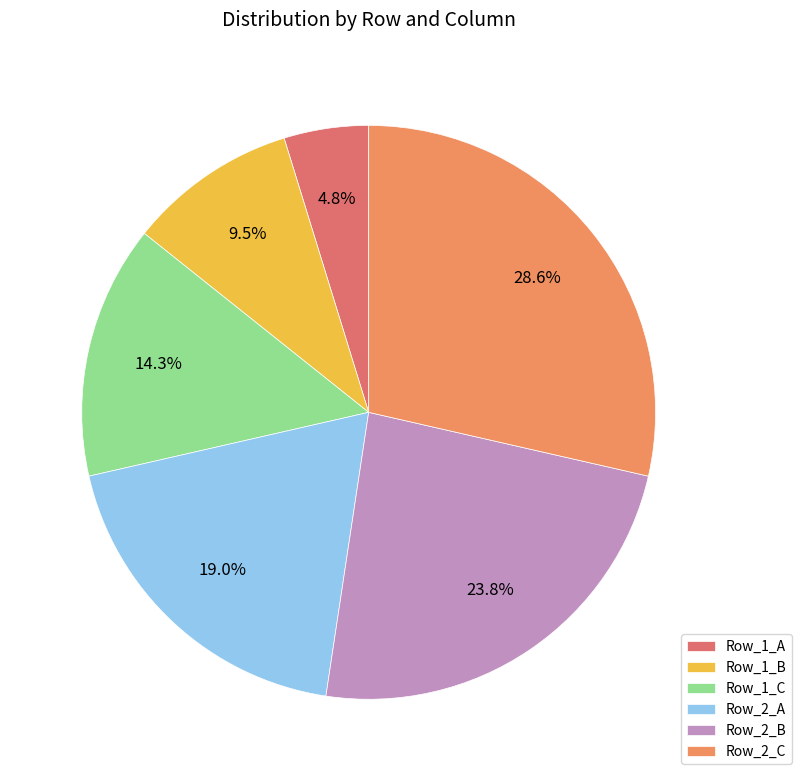

Count the number of slices in the pie.

6